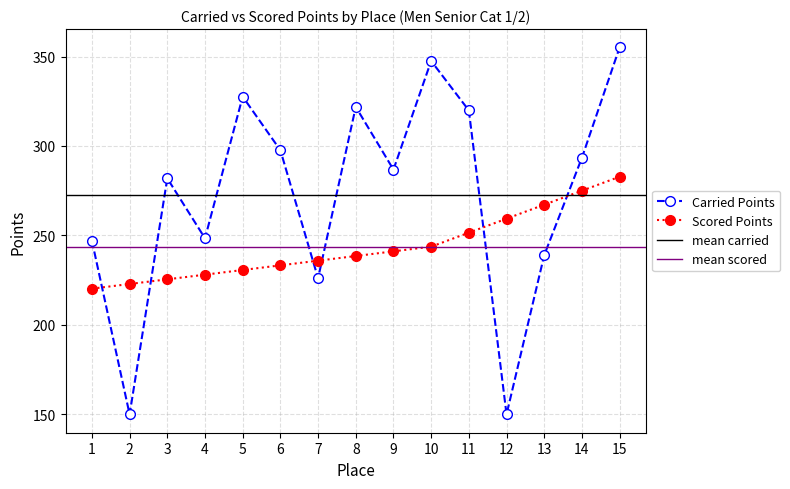

Does the chart display data point markers on the line(s)?

Yes